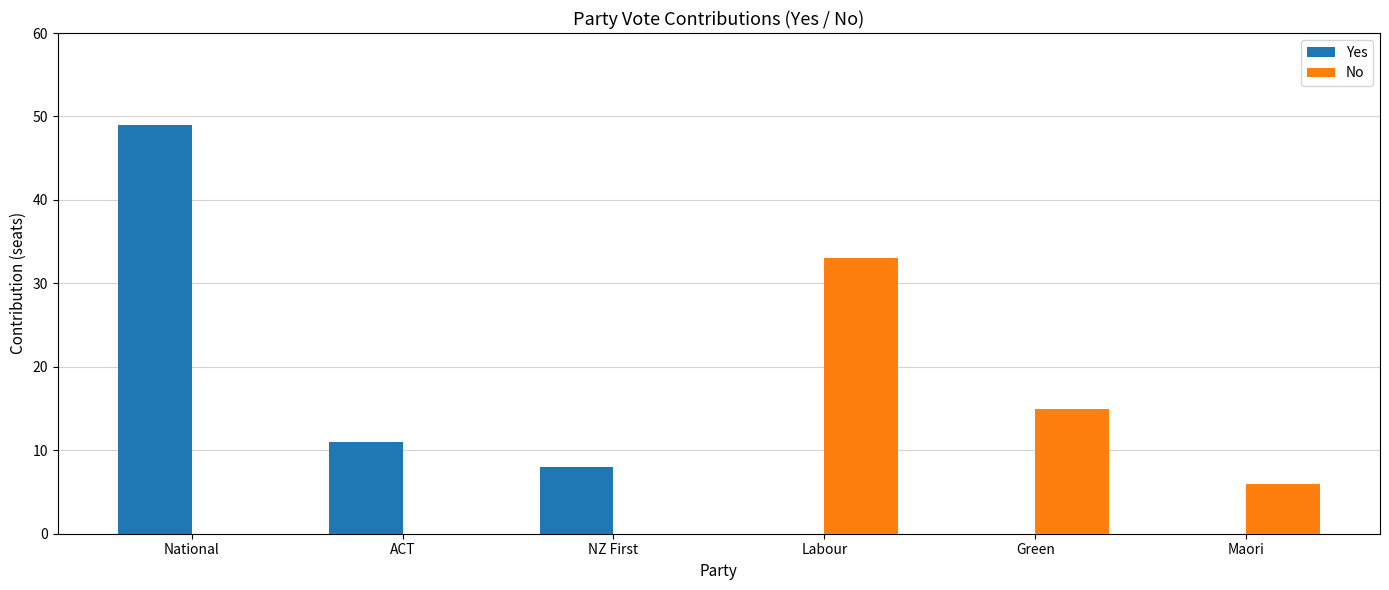

At which category is the sum across all series the highest?

National